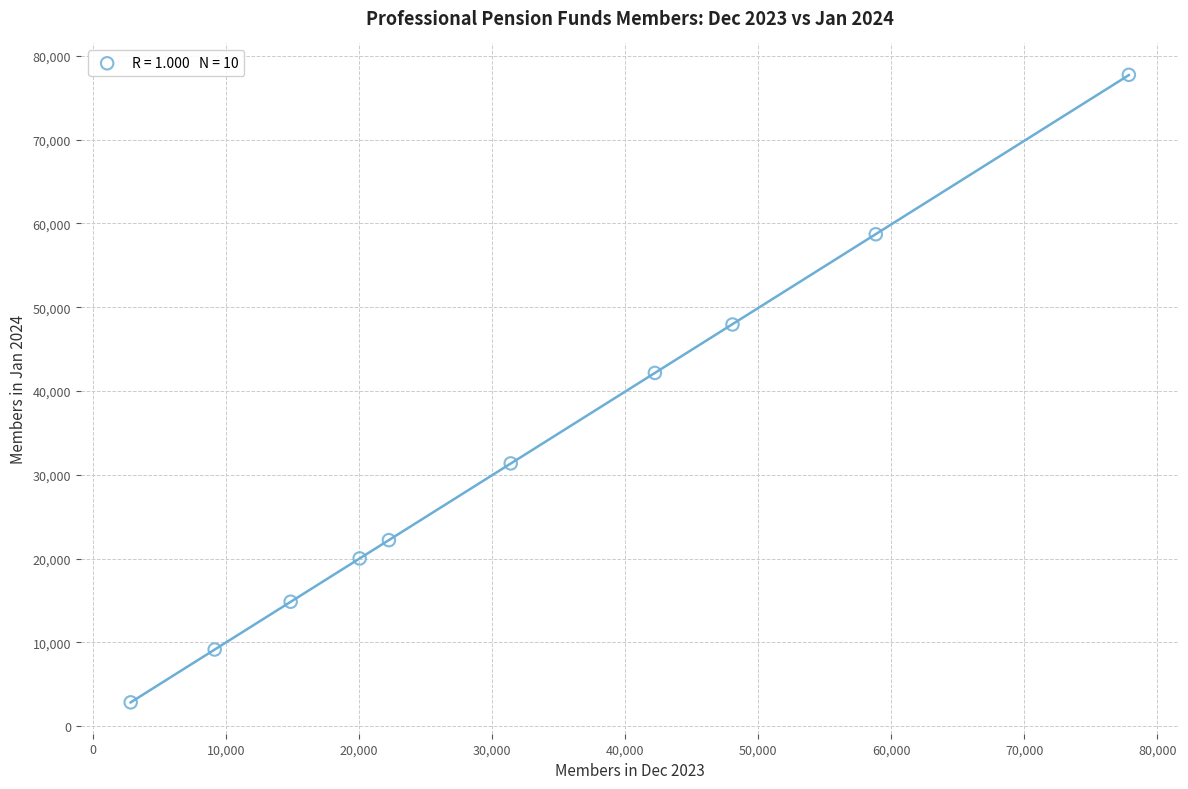

What is the average X value?

32743